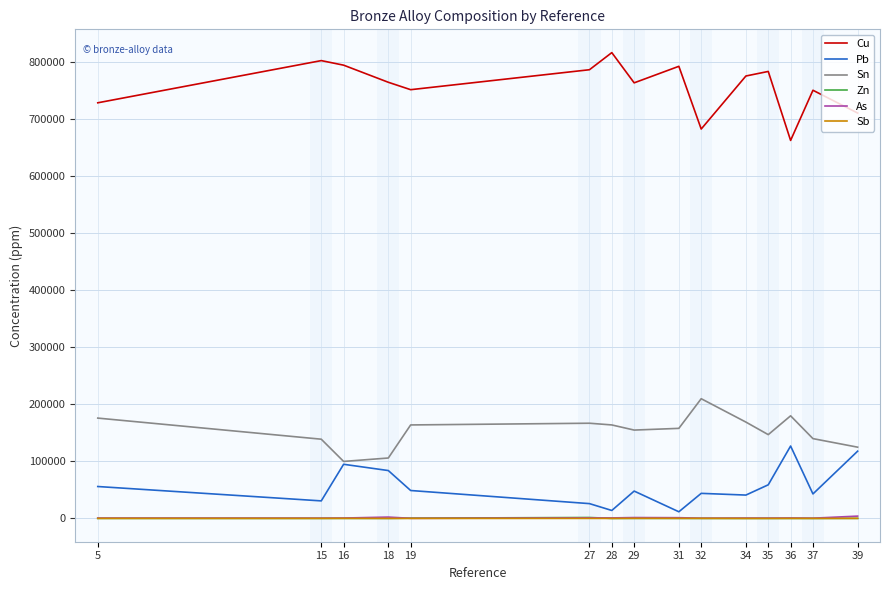

In Cu, how many points are lower than both neighbors (excluding endpoints)?

4